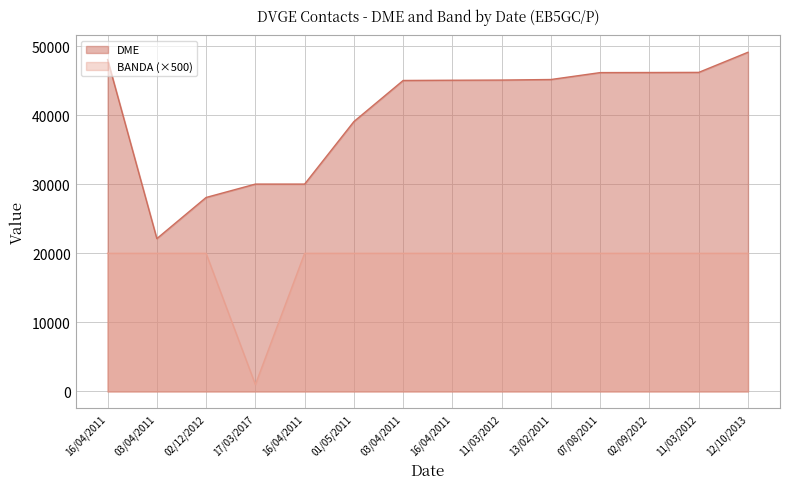

At which category is the sum across all series the highest?

12/10/2013